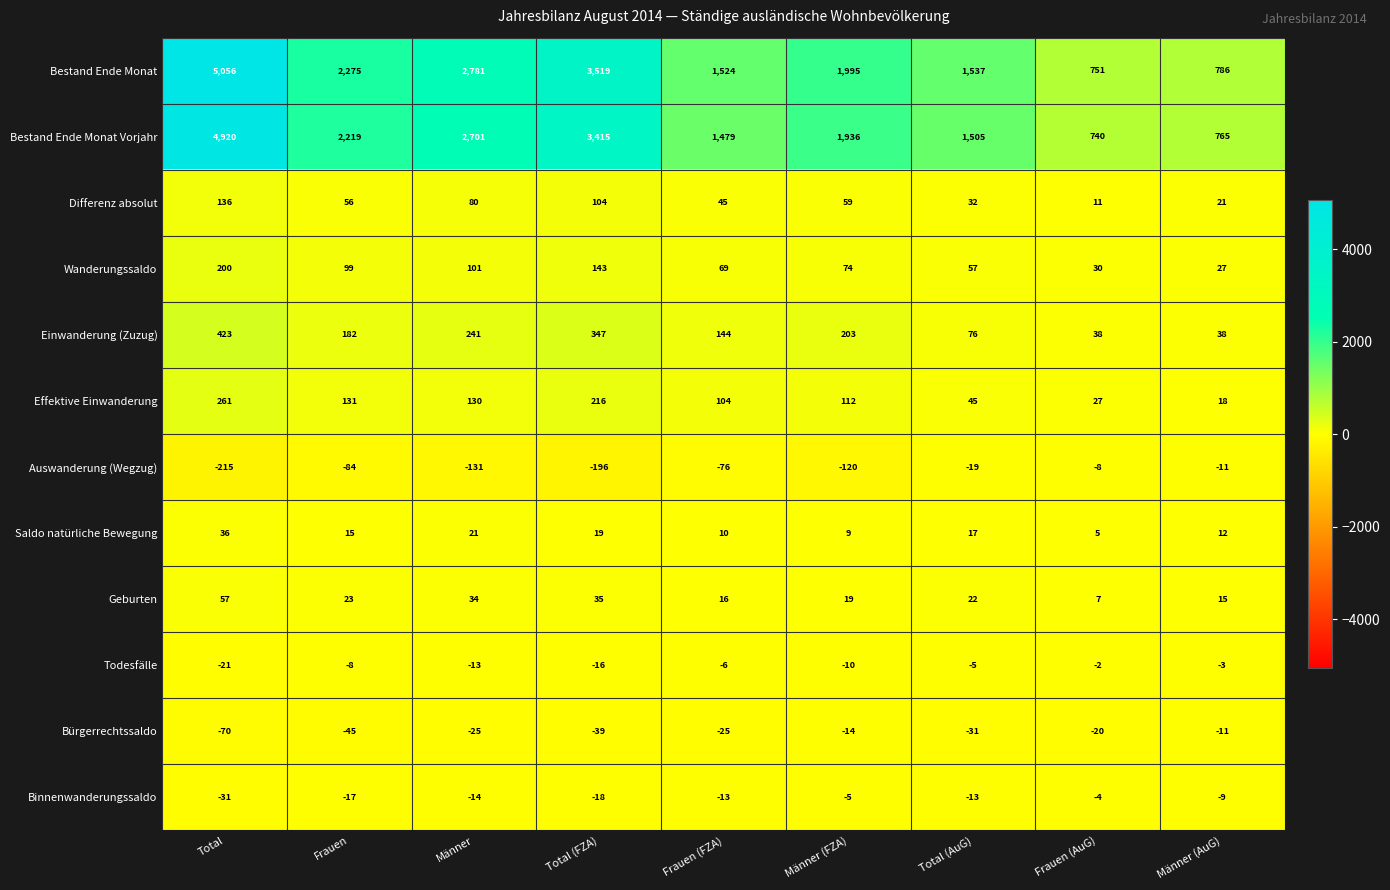

At how many categories does at least one series exceed 3930?

1